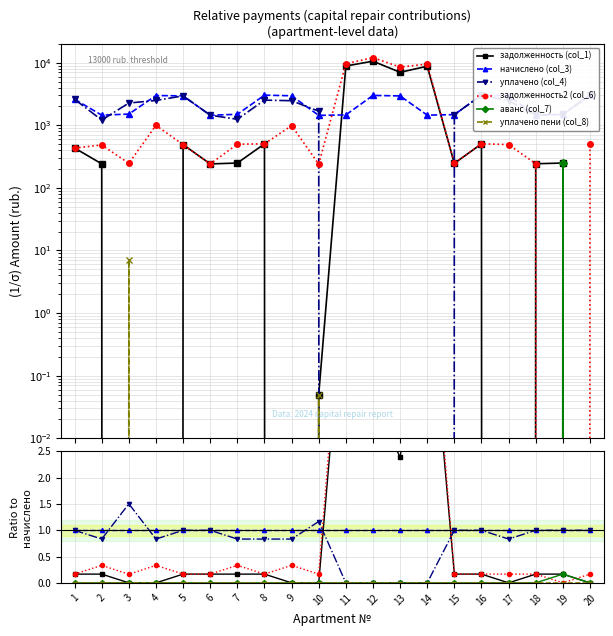

How many lines are shown in the chart?

6